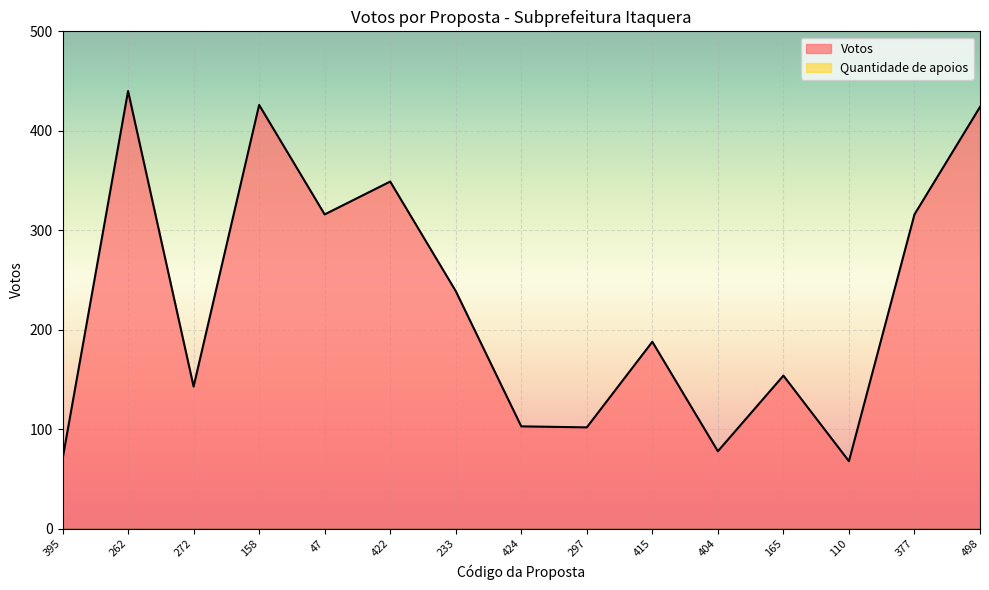

Reading right to left, what are all the values shown in this chart?

424	316	68	154	78	188	102	103	239	349	316	426	143	440	70